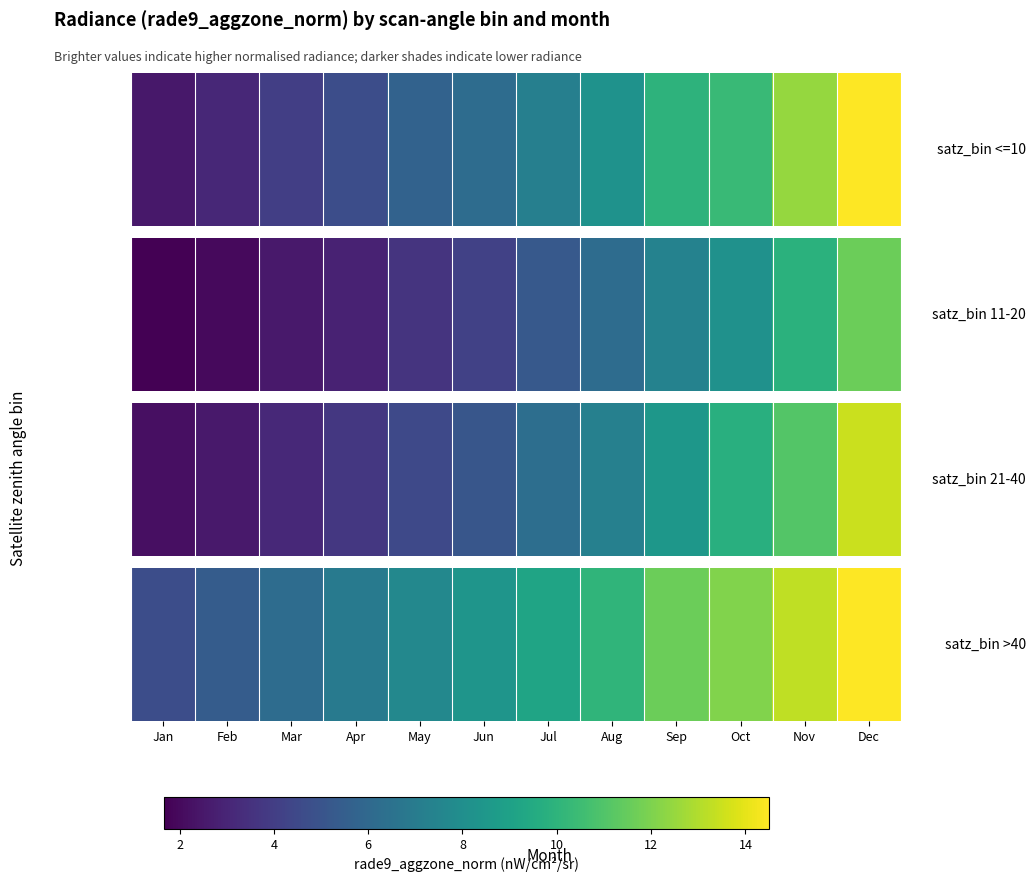

Which has a higher value, Apr or Sep?

Sep